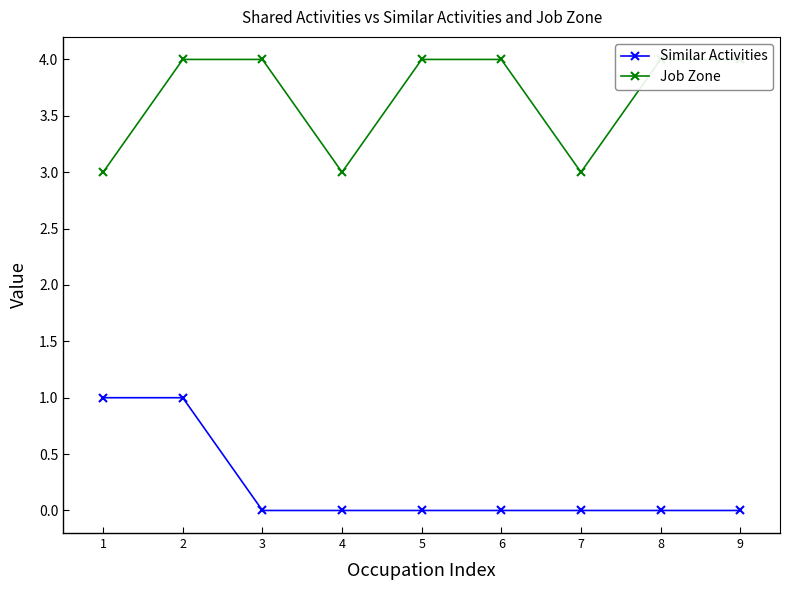

Is the value of Job Zone at 1 greater than the value of Similar Activities at 6?

Yes